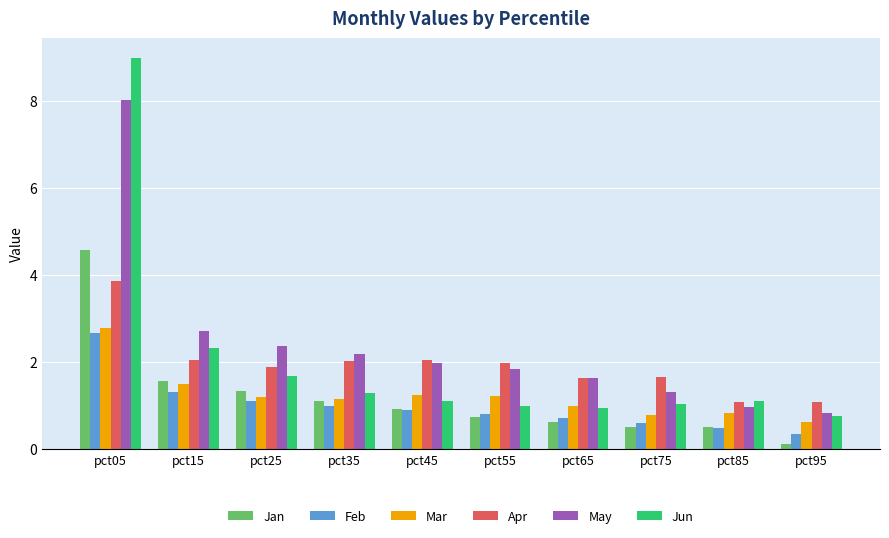

What is the difference between the highest and lowest values at pct85?

0.6